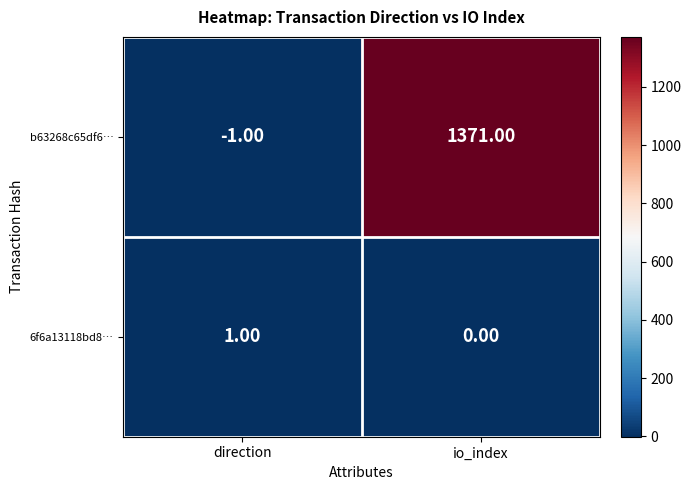

What is the smallest value displayed?

-1